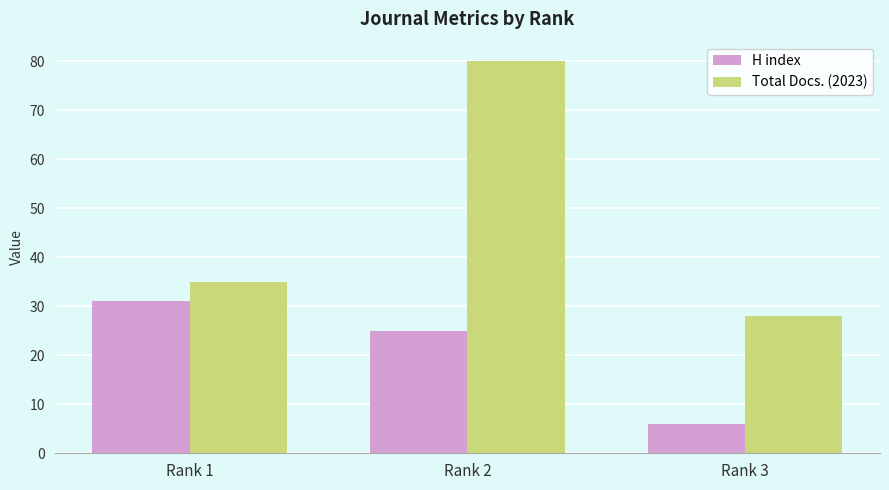

What is the value of the Total Docs. (2023) bar at the 2nd from the left?

80